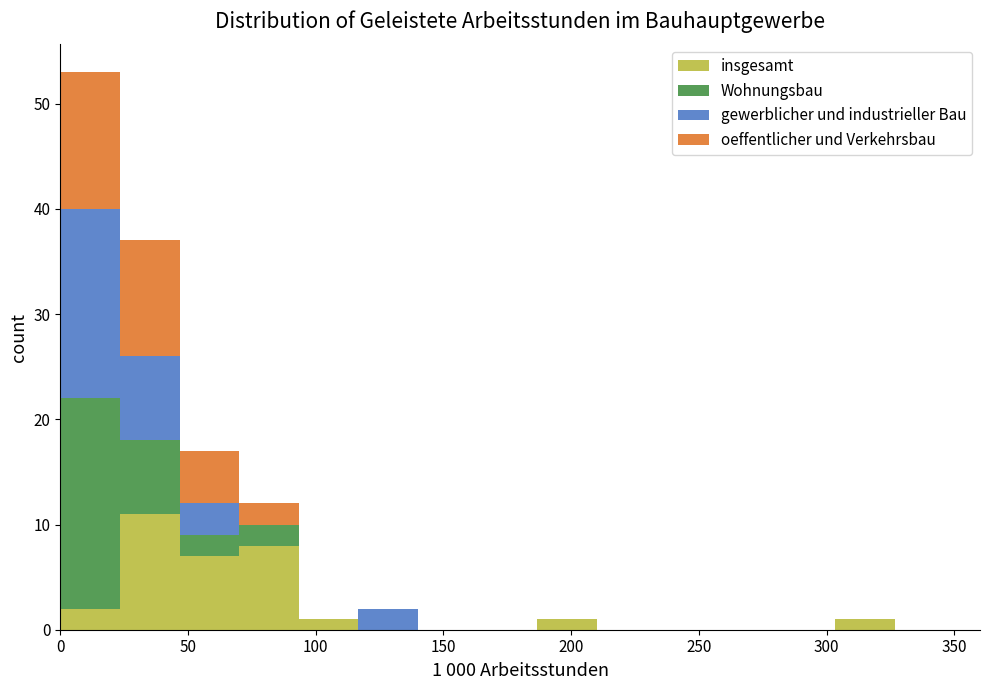

Which range on the x-axis has the tallest stacked bar (by total height)?

0 to 25